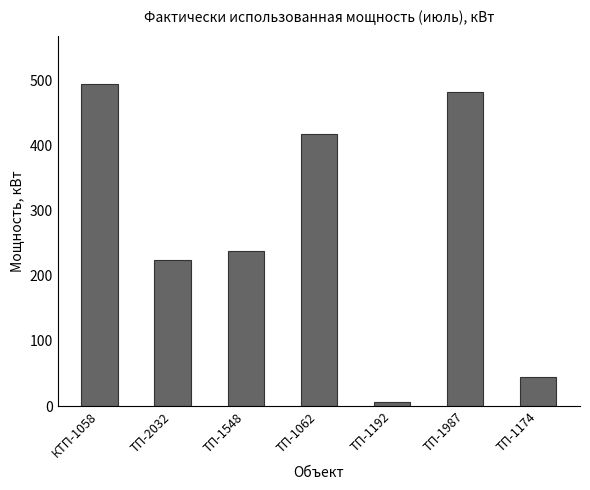

Reading left to right, extract all data points from this chart.

КТП-1058=495.0	ТП-2032=224.0	ТП-1548=238.0	ТП-1062=417.5	ТП-1192=6.6	ТП-1987=481.9	ТП-1174=45.0